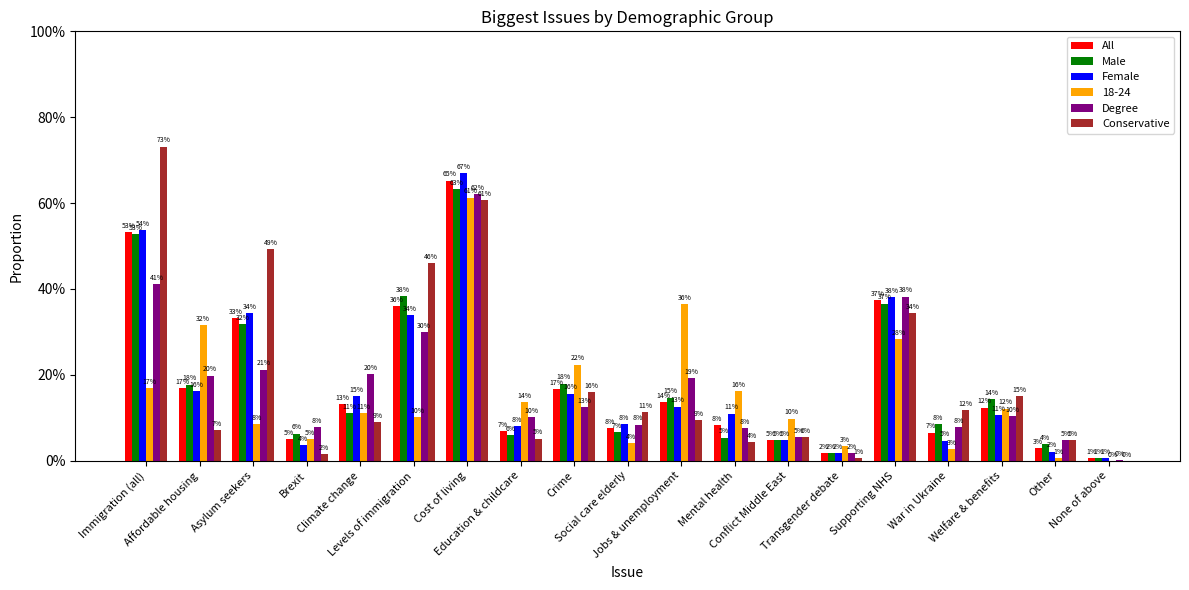

Which category has the highest value in the All series?

Cost of living